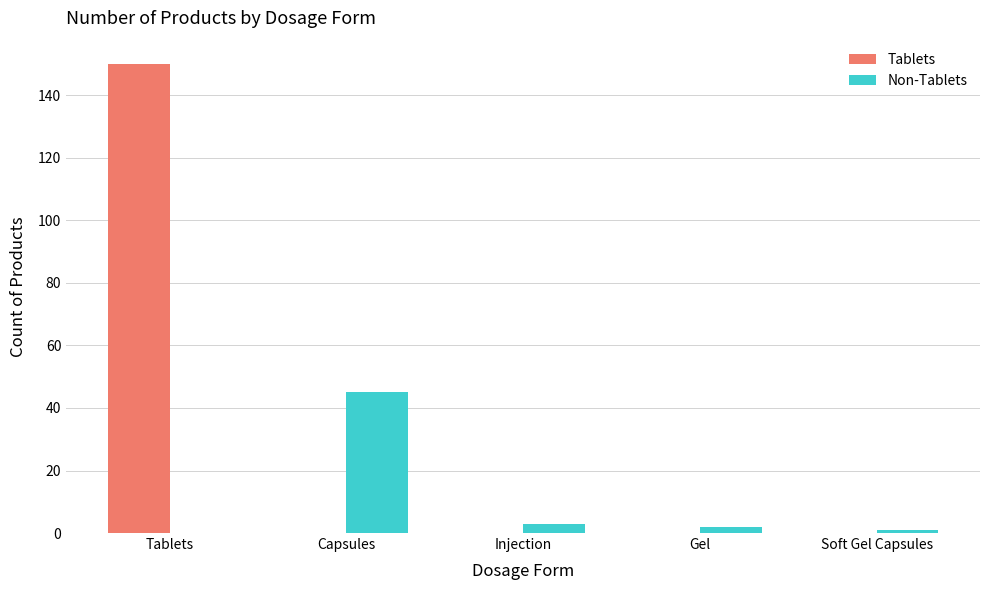

What is the sum of all Tablets values?

150